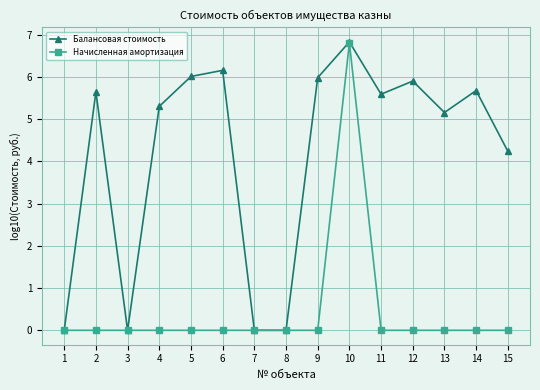

At which category does Балансовая стоимость reach its first local valley?

3